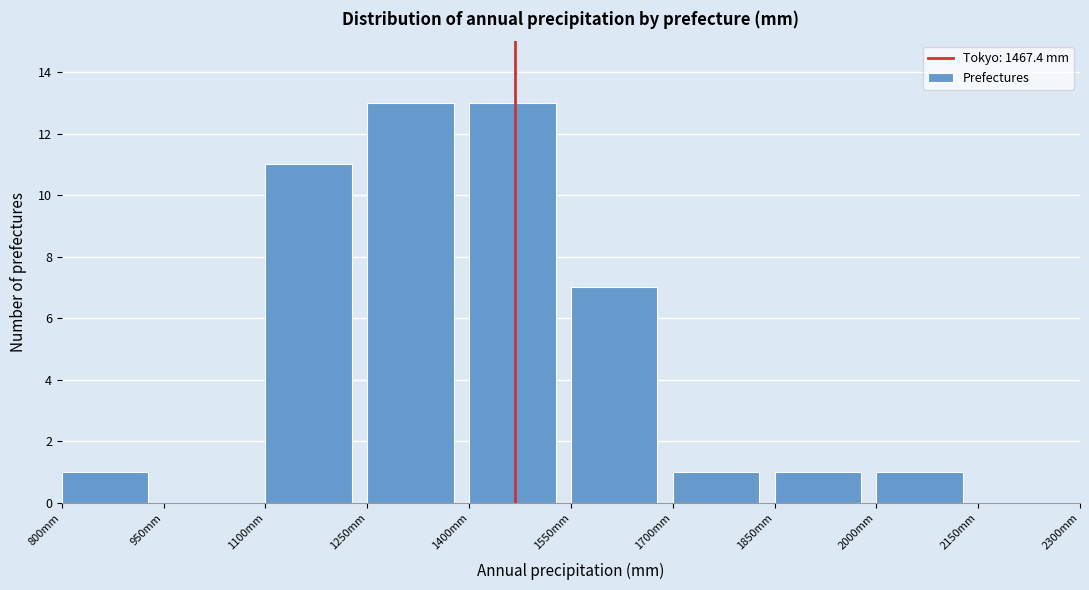

Reading left to right, list every bar in this chart as the range it spans on the x-axis followed by its height. Neither the bar edges nor the heights are printed on the chart, so give them approximately, as read against the axes.

800 to 950: 1
950 to 1100: 0
1100 to 1250: 11
1250 to 1400: 13
1400 to 1550: 13
1550 to 1700: 7
1700 to 1850: 1
1850 to 2000: 1
2000 to 2150: 1
2150 to 2300: 0